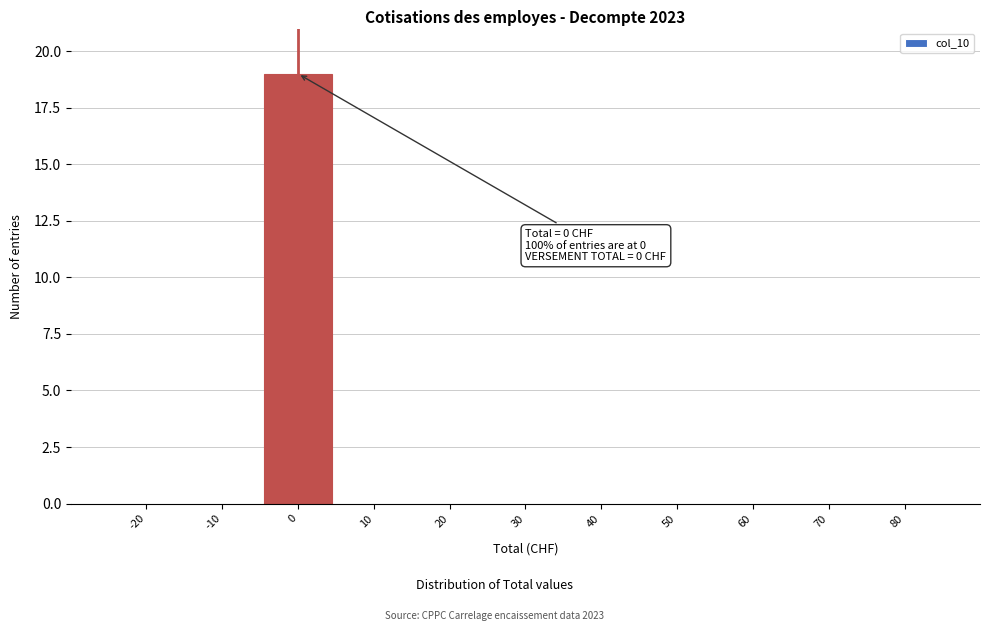

Over which range of the x-axis is the bar tallest?

-5 to 5